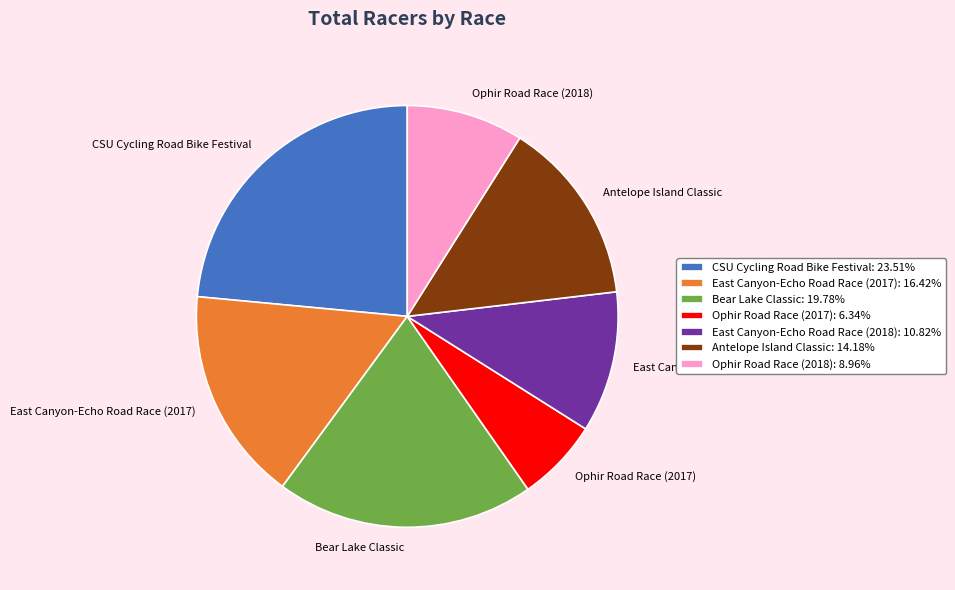

How many segments does this pie chart have?

7